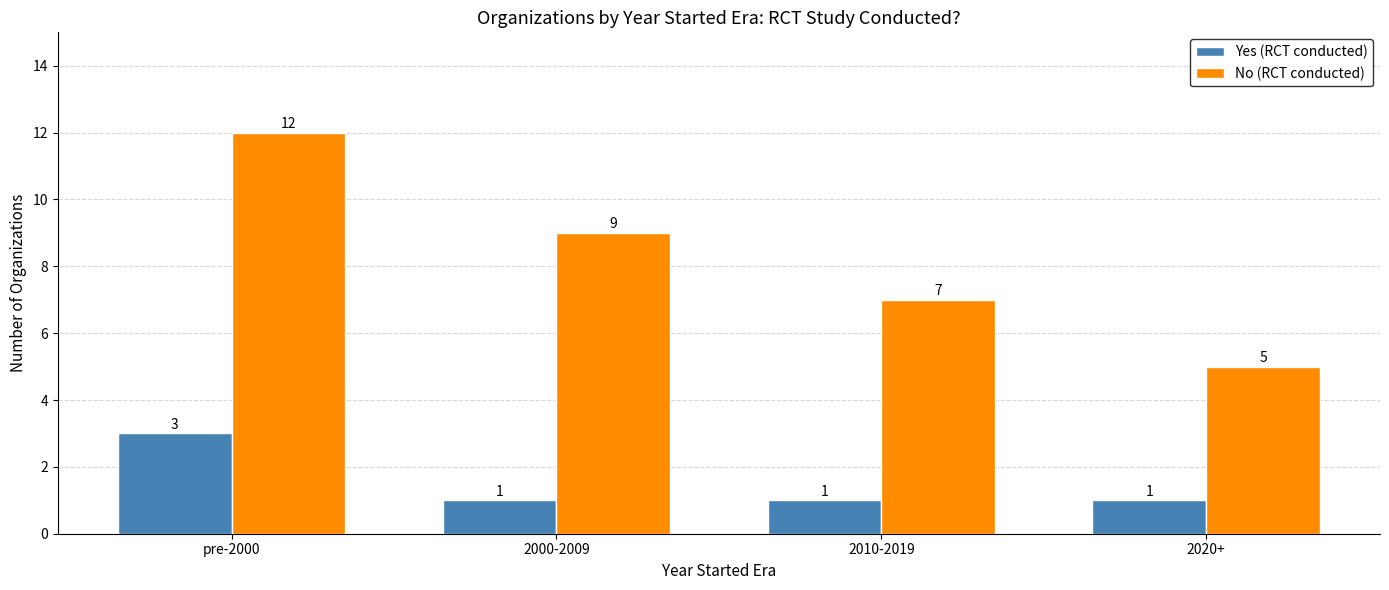

What is the label of the 2nd bar from the left?

2000-2009